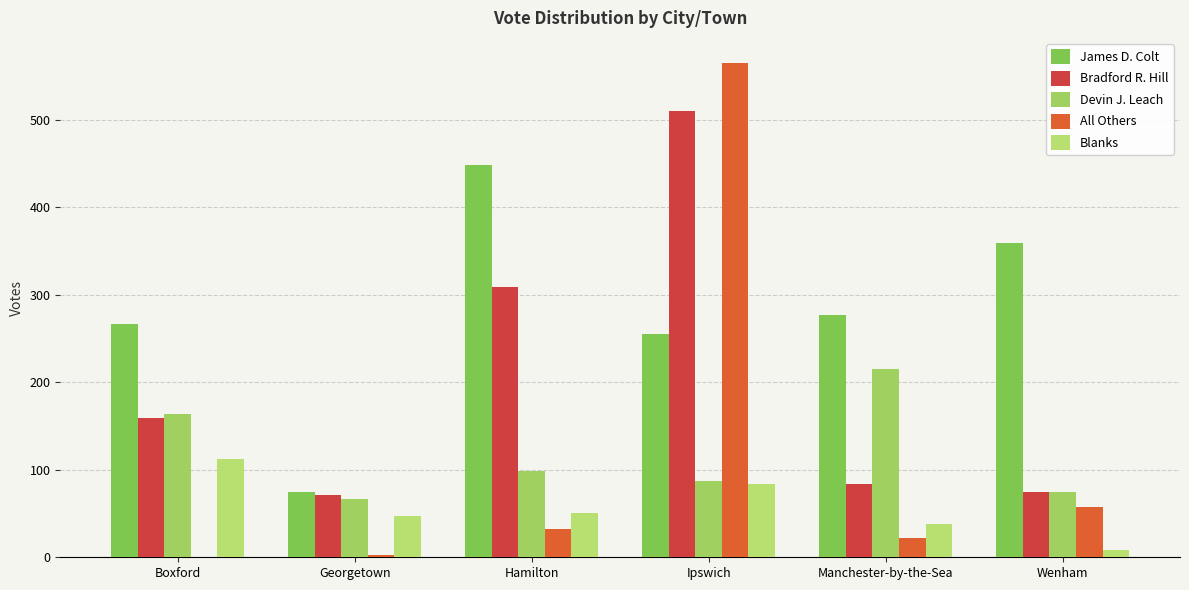

What is the average value of the Blanks series?

57